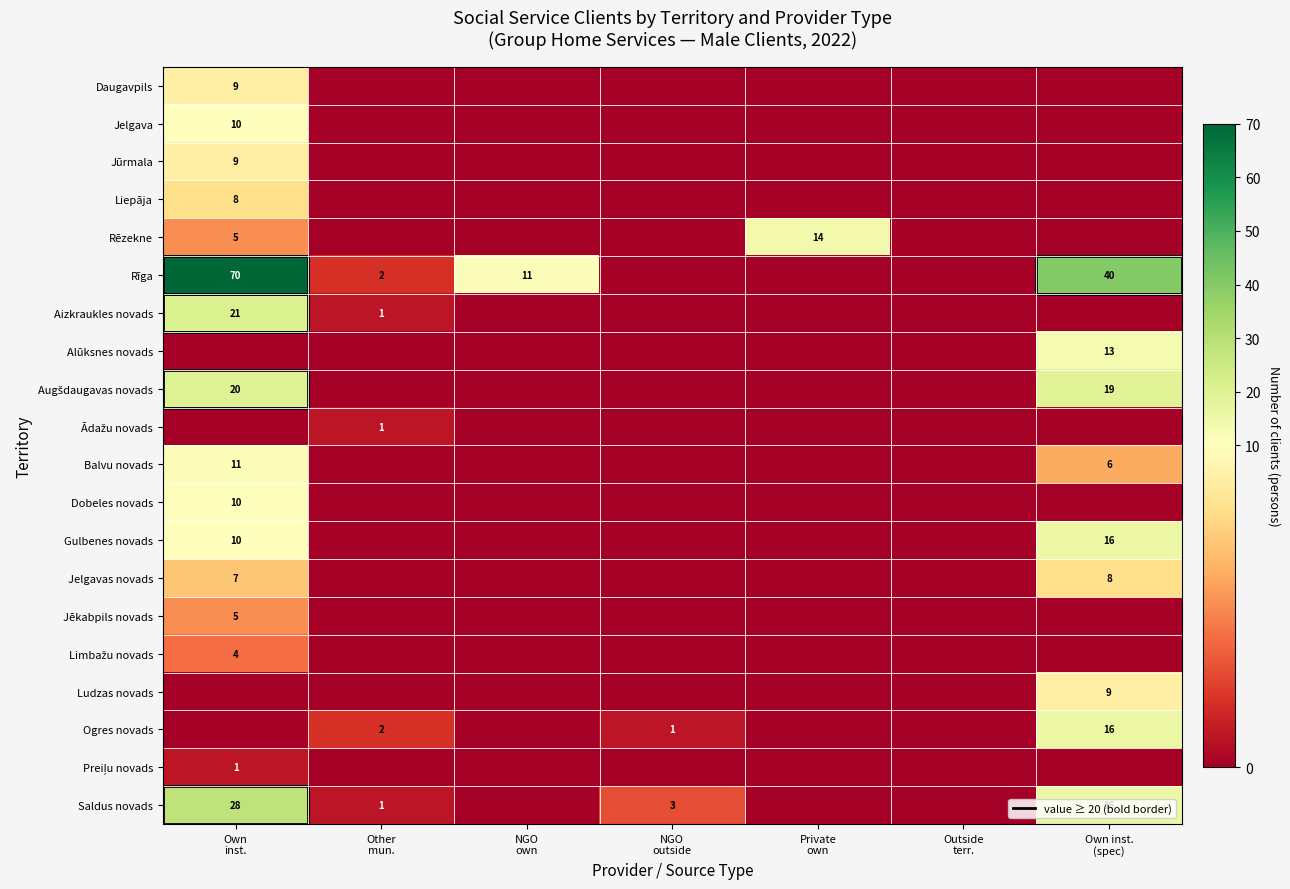

True or false: Aizkraukles novads has a value of 14 at NGO outside.

False